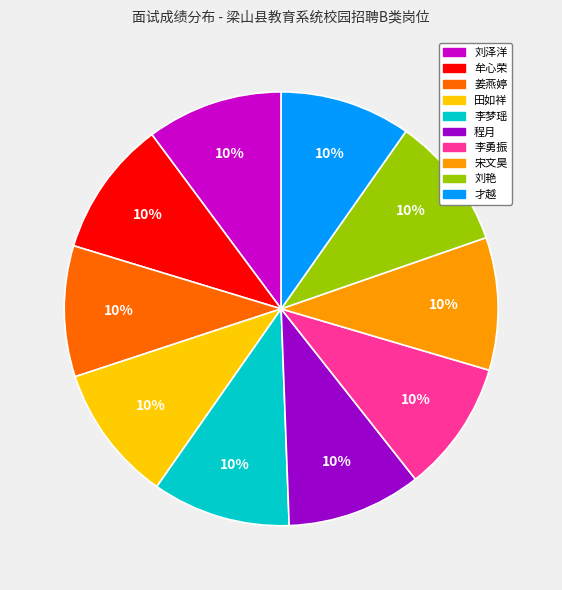

Does any single category account for the majority?

No